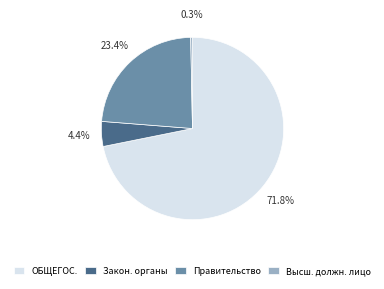

Combined, what portion of the pie is Закон. органы and Высш. должн. лицо?

4.7%